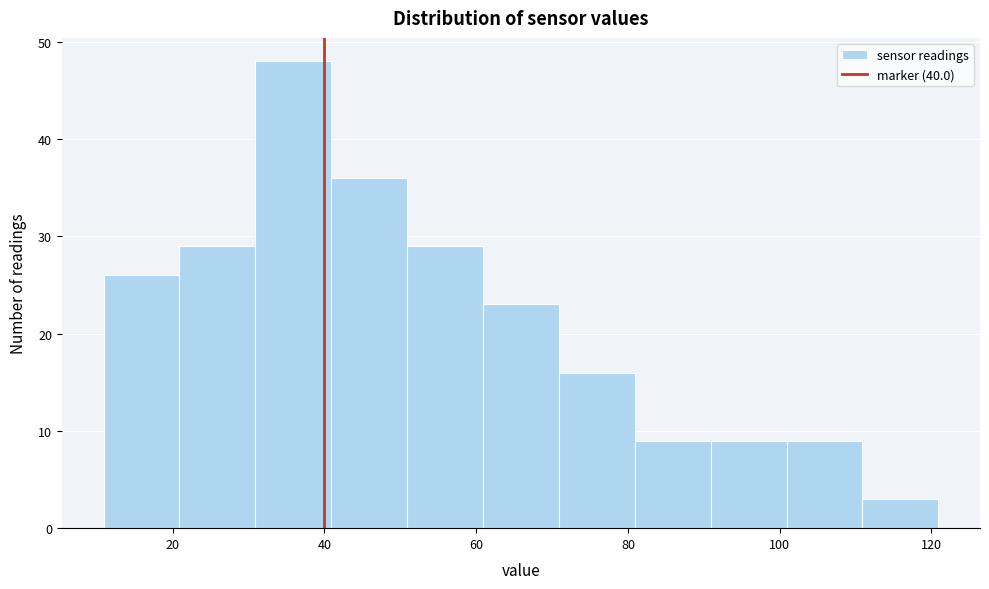

Over which range of the x-axis is the bar tallest?

30 to 40